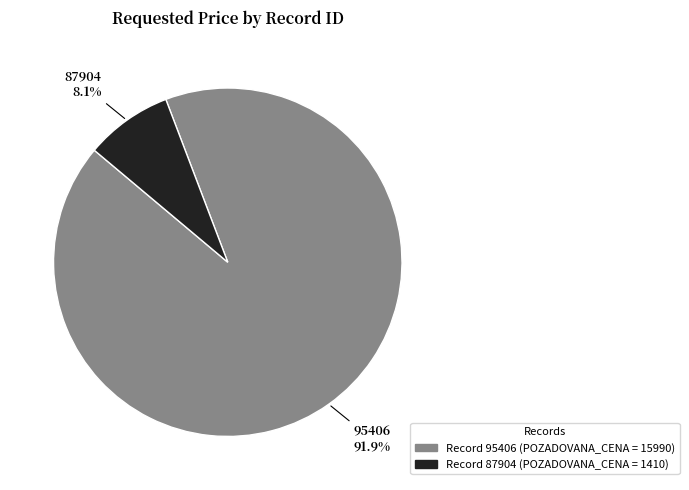

Is there a majority slice in this chart?

Yes